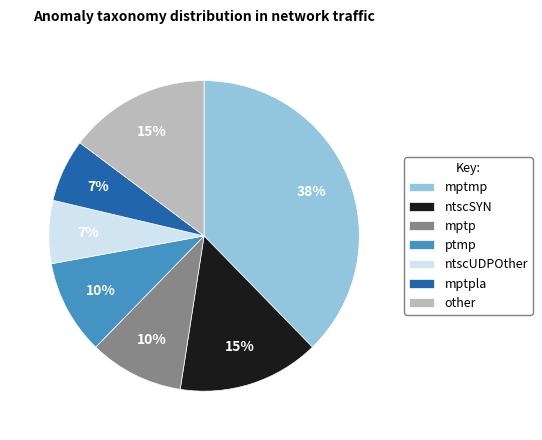

To the nearest percent, what is the average slice percentage?

14%